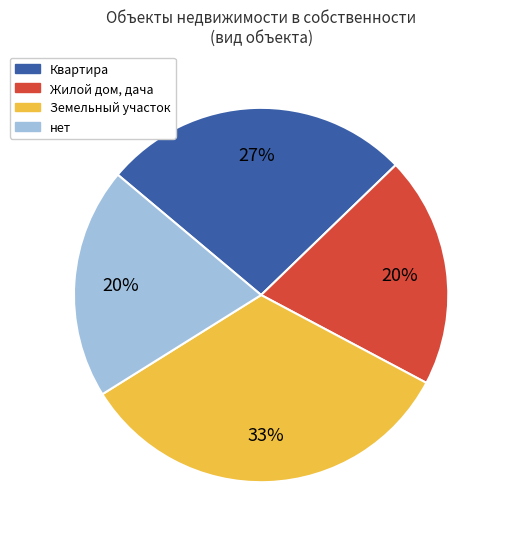

Combined, do Квартира and нет account for over 50%?

No